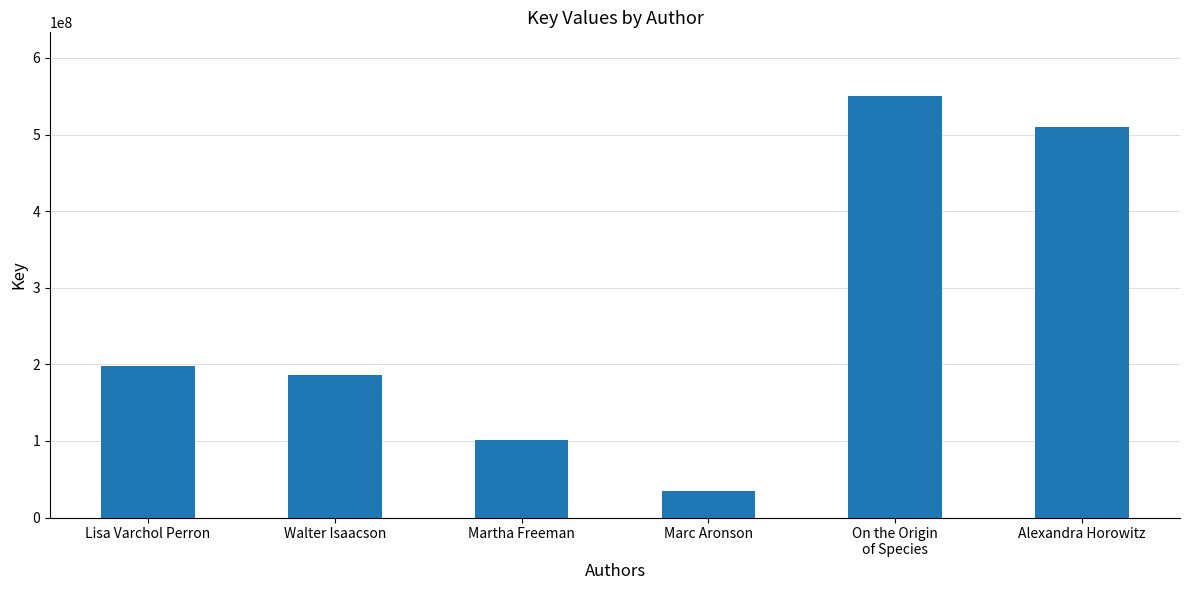

Is it true that the value at Lisa Varchol Perron is 197584953?

True